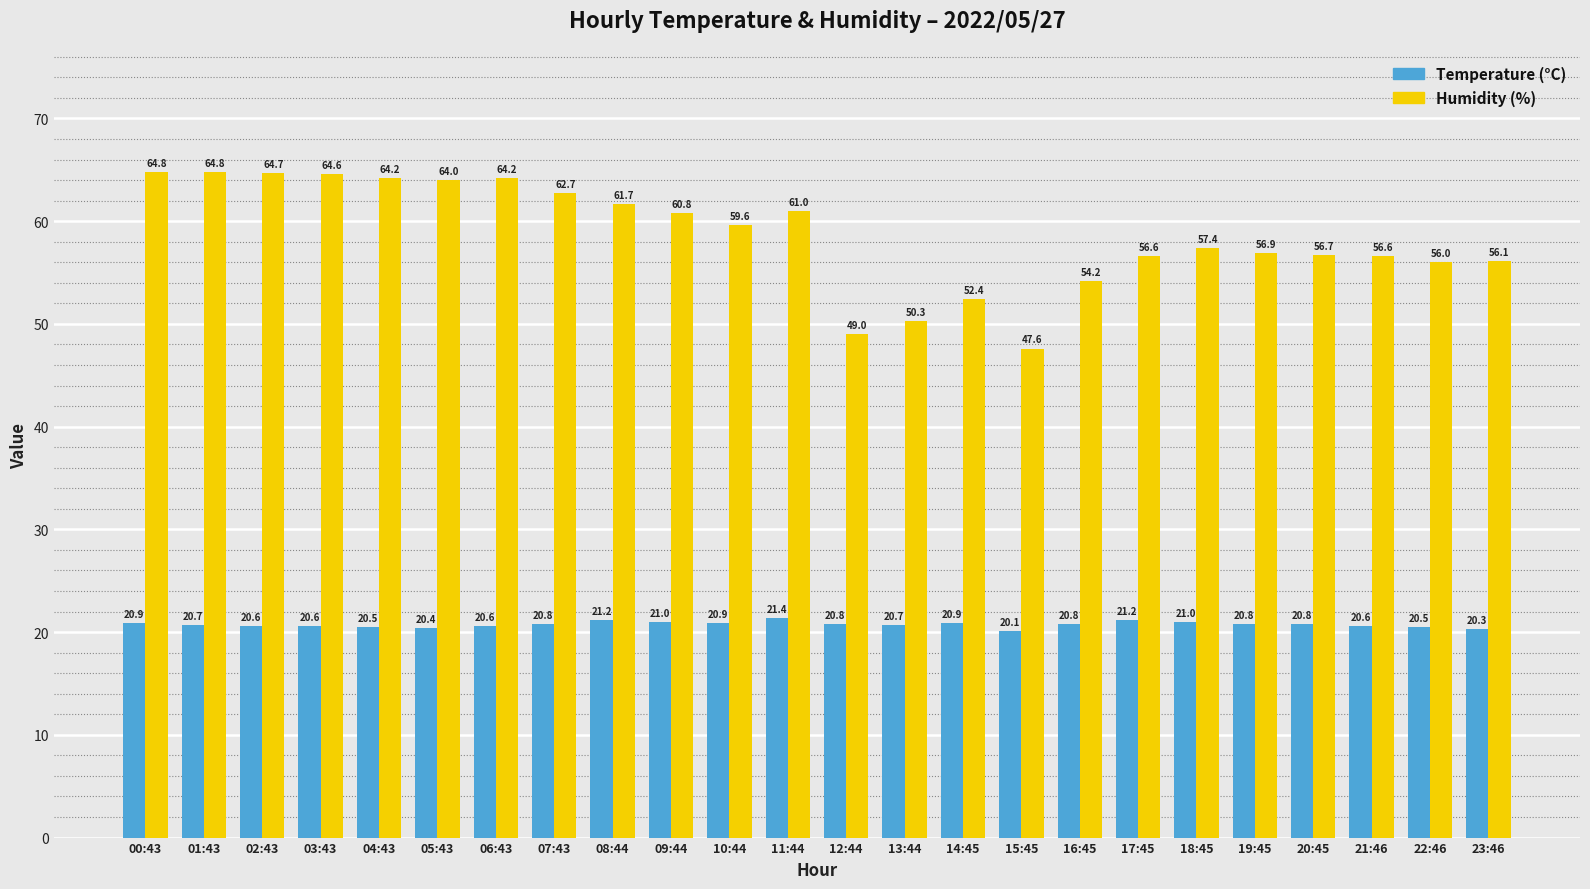

What is the difference between the highest and lowest values at 18:45?

36.4